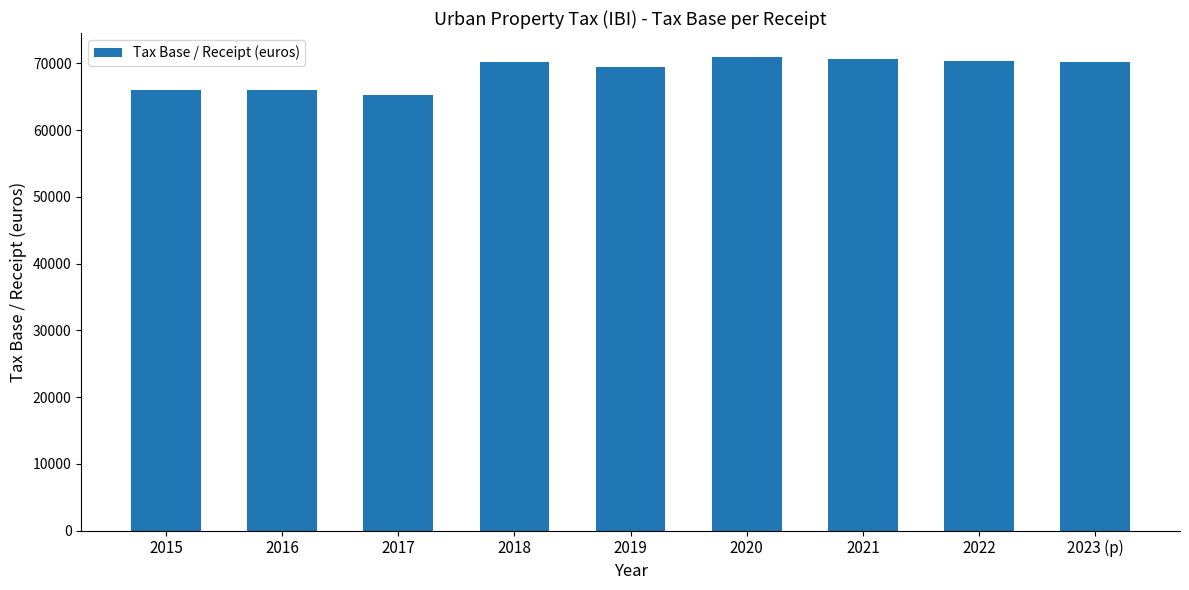

What is the label of the 9th bar from the right?

2015